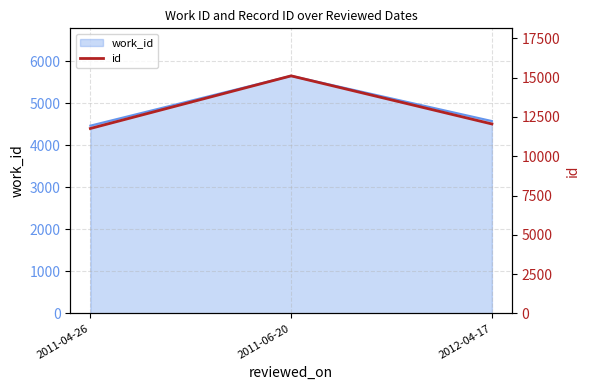

Which has a higher value, 2012-04-17 or 2011-04-26?

2012-04-17